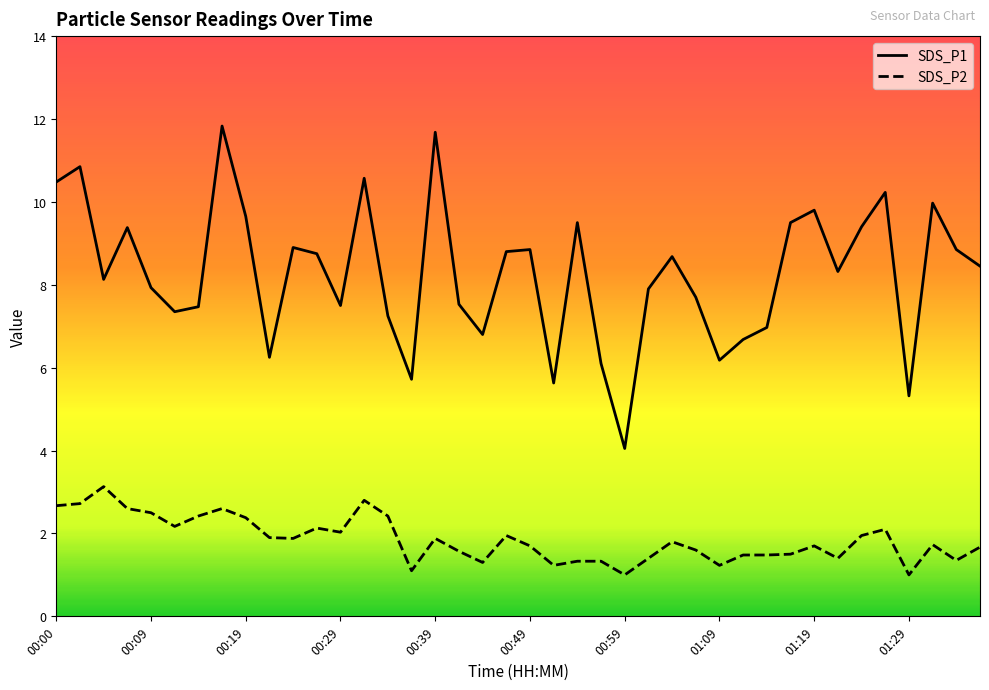

What is the average value of the SDS_P1 series?

8.3